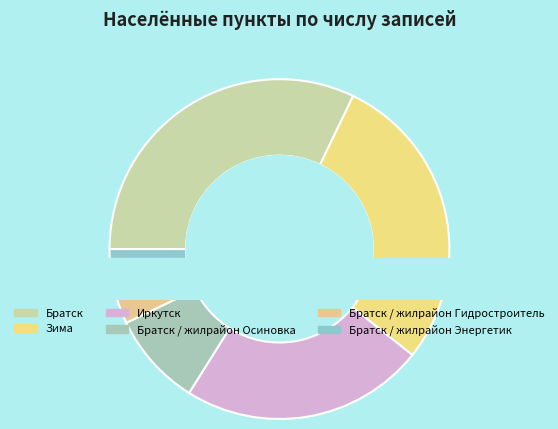

Approximately how many times larger is the value at Братск / жилрайон Гидростроитель compared to Братск / жилрайон Осиновка?

0.4